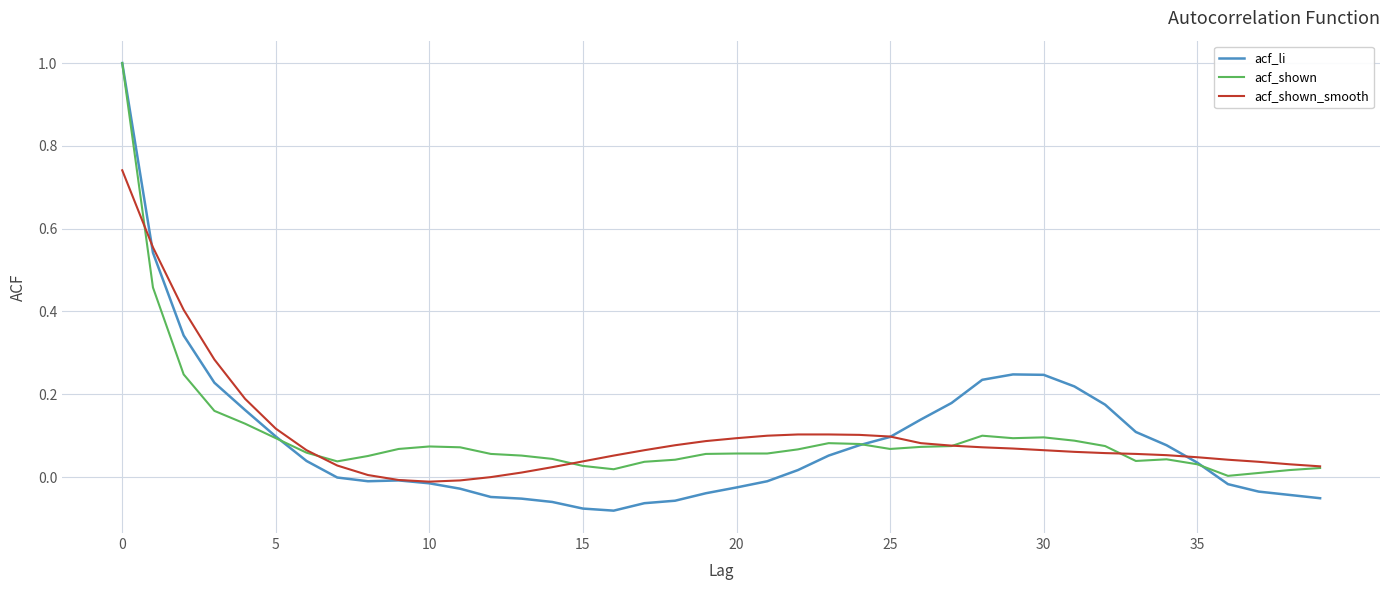

Which series has the widest spread of values?

acf_li